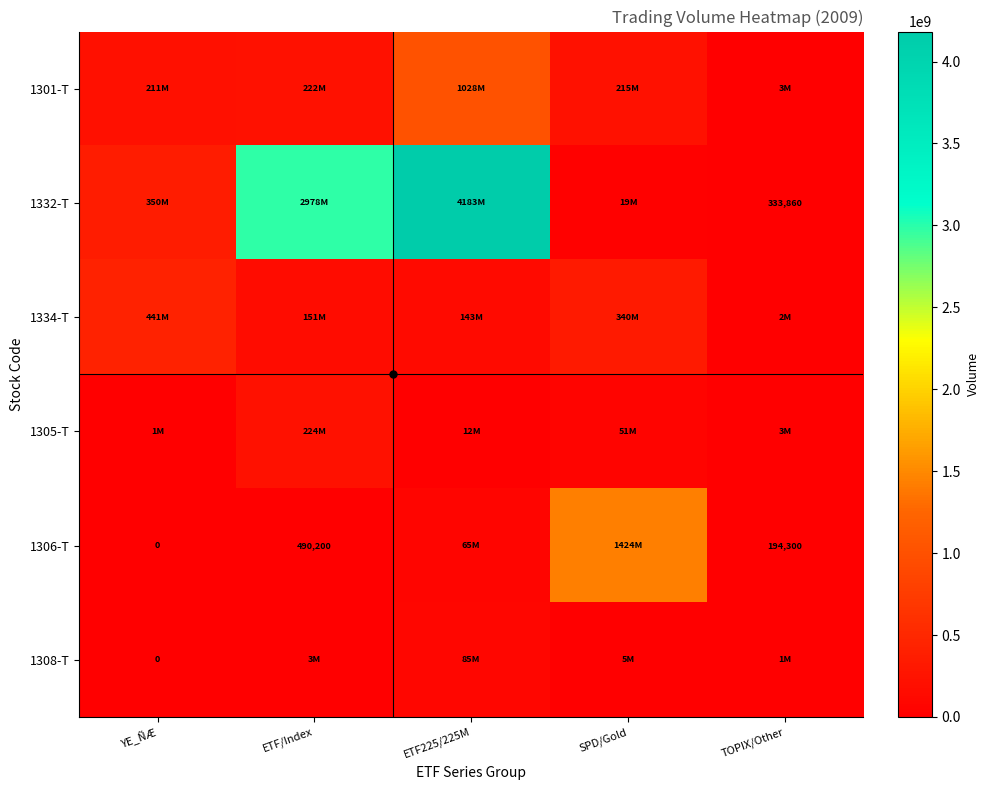

At how many categories does at least one series exceed 4028694238?

1